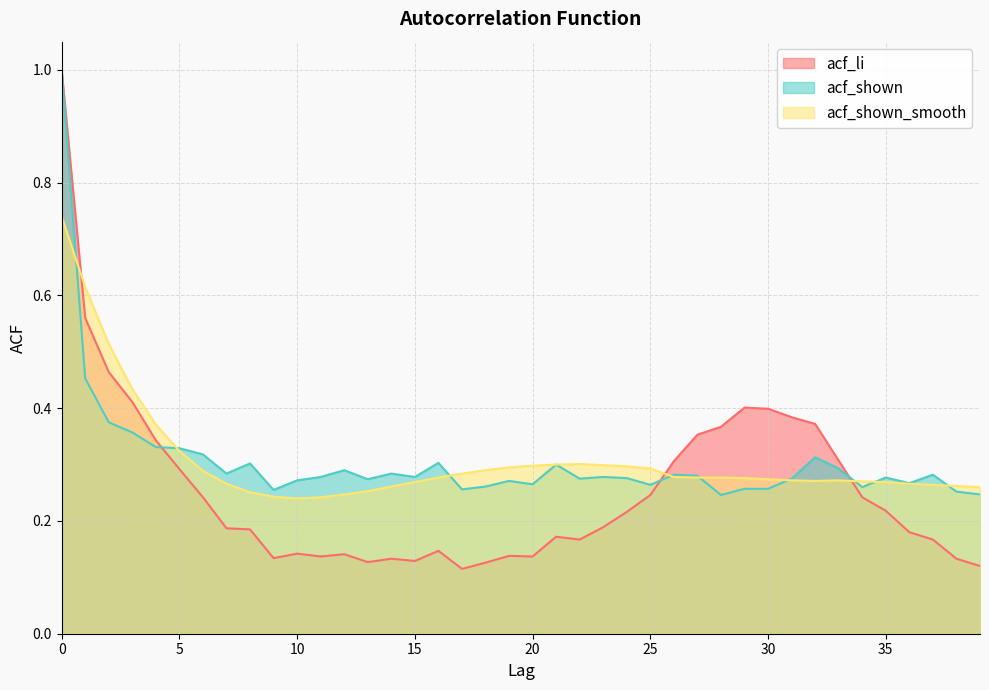

Which series changed the most between 1 and 26?

acf_shown_smooth